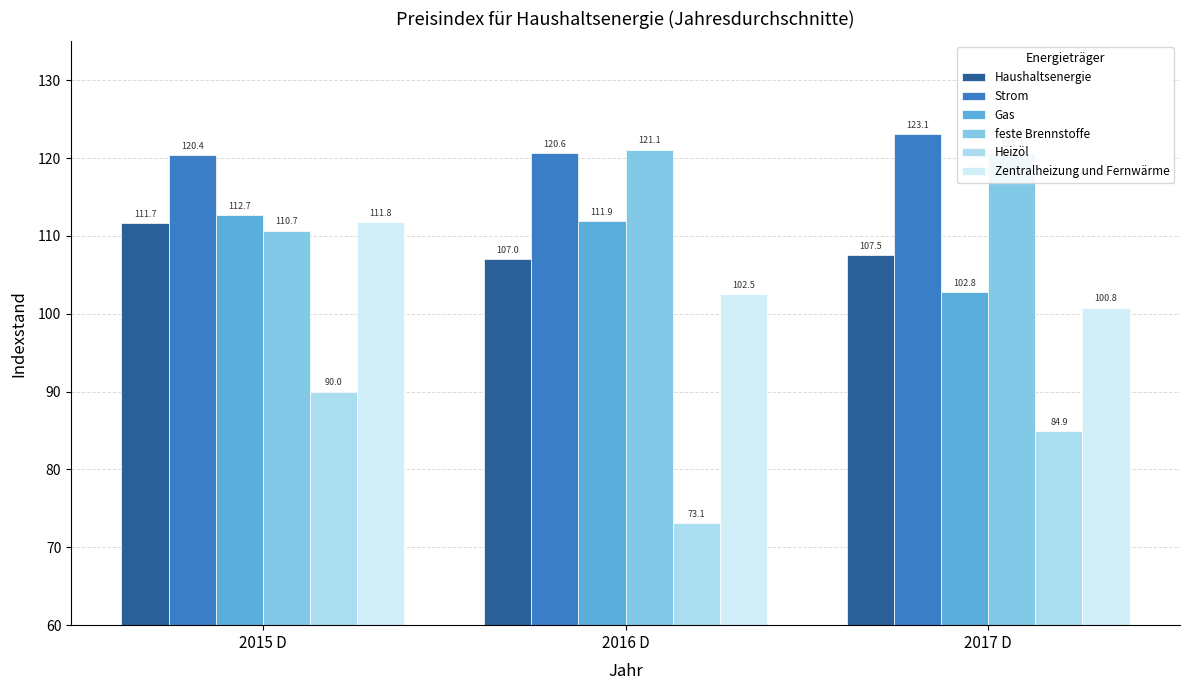

Which series has the largest range (max minus min)?

Heizöl